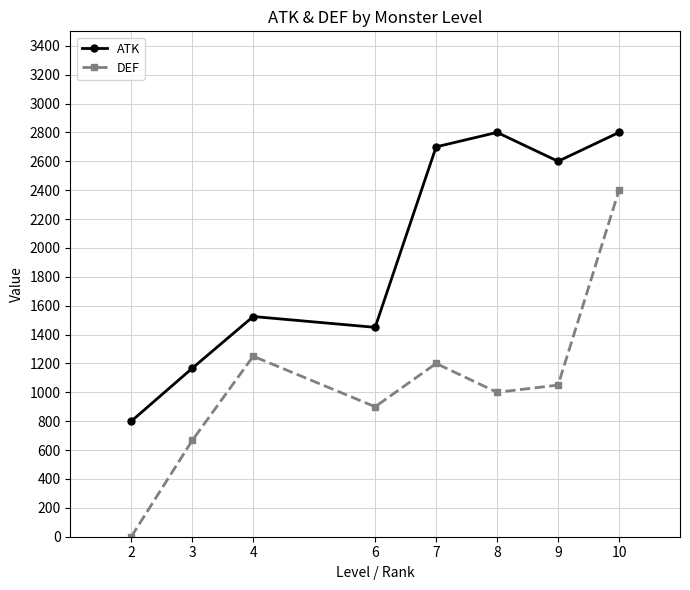

How many lines are shown in the chart?

2